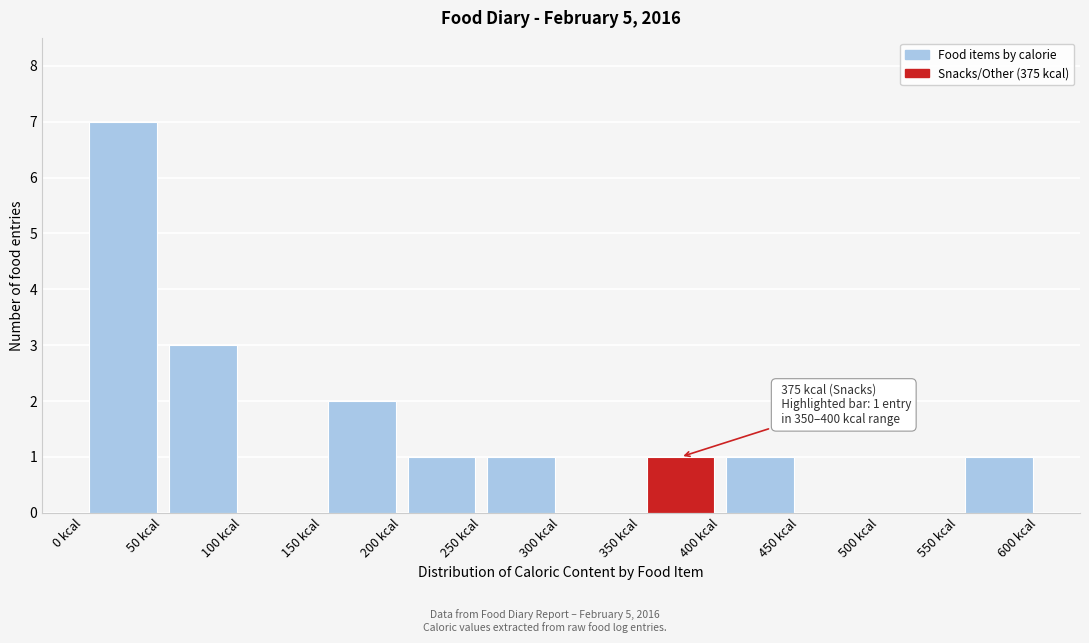

Which range on the x-axis has the tallest bar?

0 to 50